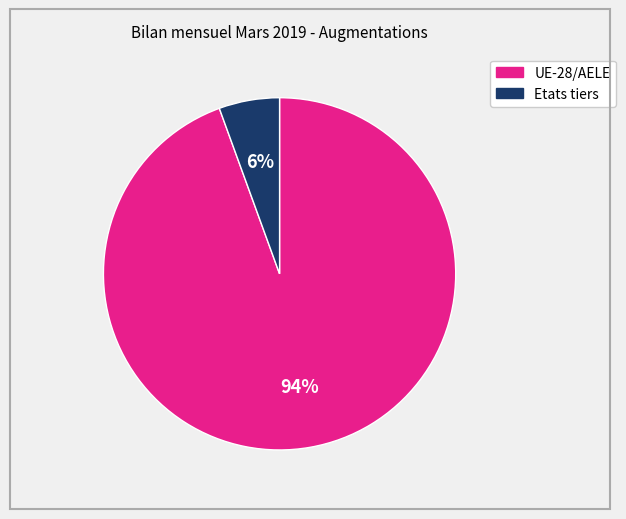

True or false: UE-28/AELE accounts for 99% of the total.

False